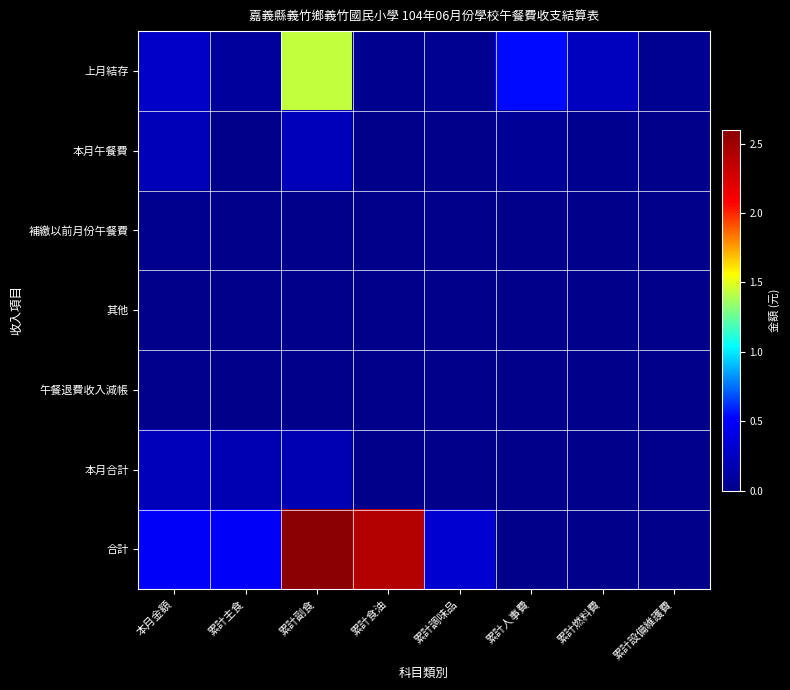

List the series in order of their peak value, lowest first.

其他, 午餐退費收入減帳, 補繳以前月份午餐費, 本月午餐費, 本月合計, 上月結存, 合計